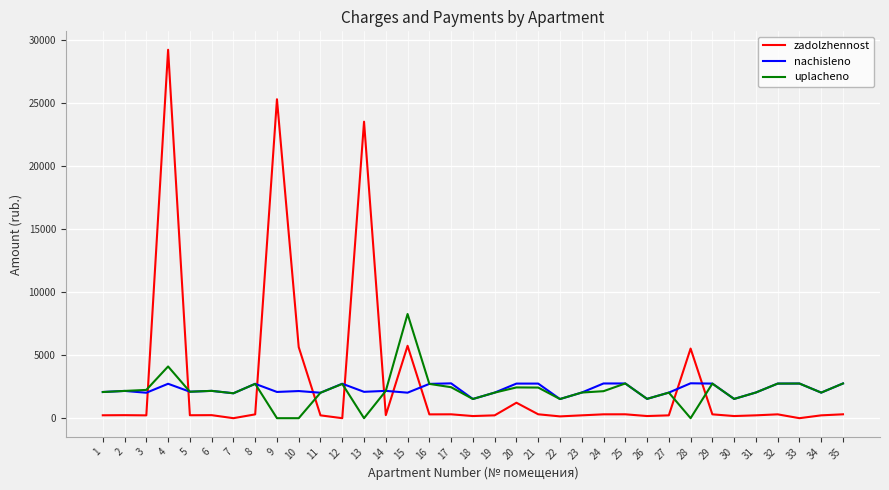

The uplacheno series shows 0.0 at 9. True or false?

True